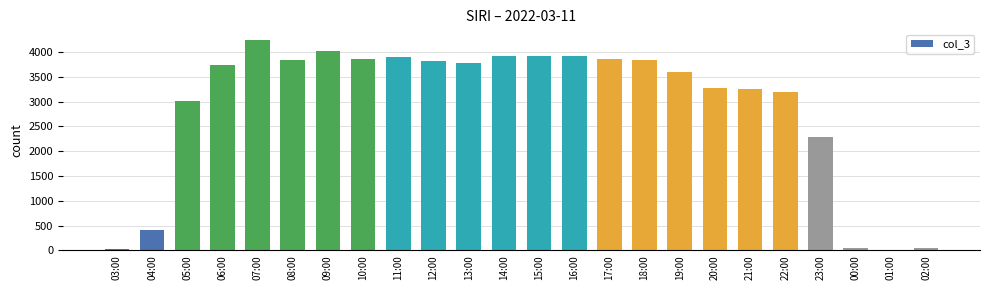

At which label is the value closest to 2124?

23:00